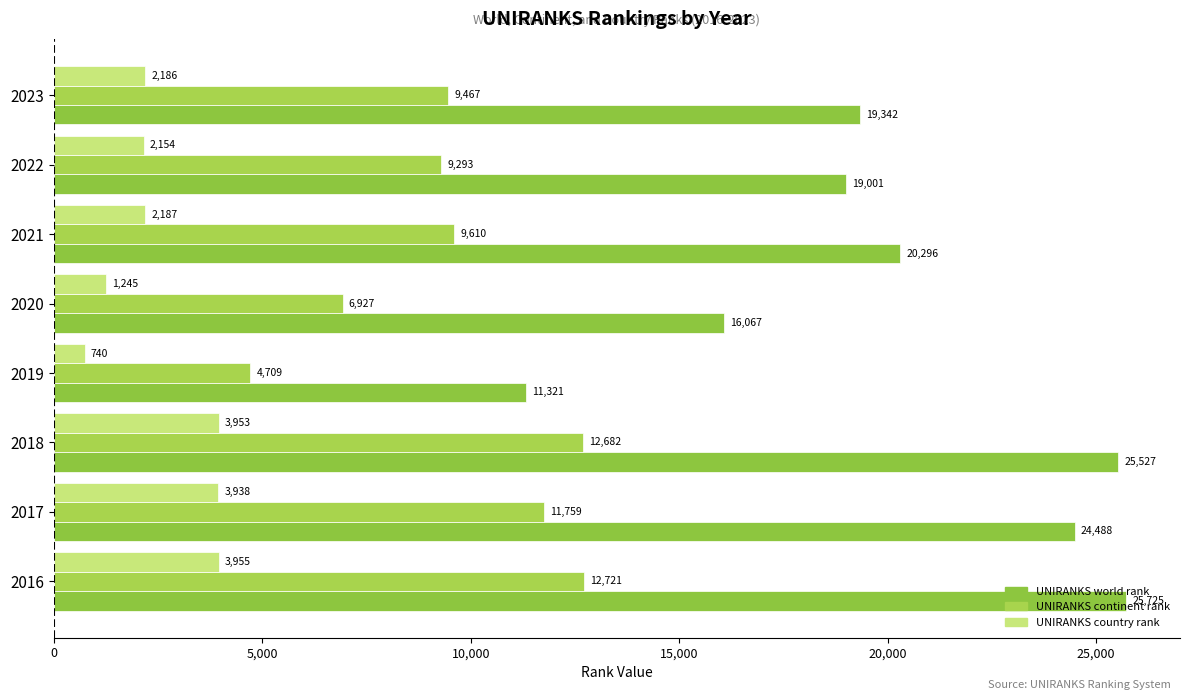

How many data points in UNIRANKS continent rank are less than 9610?

4